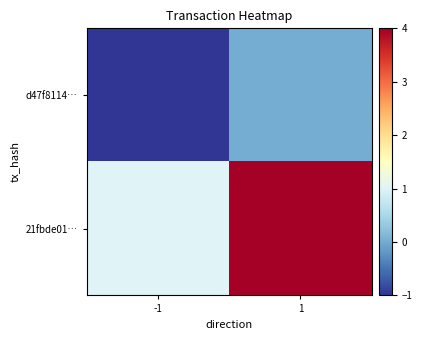

At how many categories does at least one series exceed 0?

2